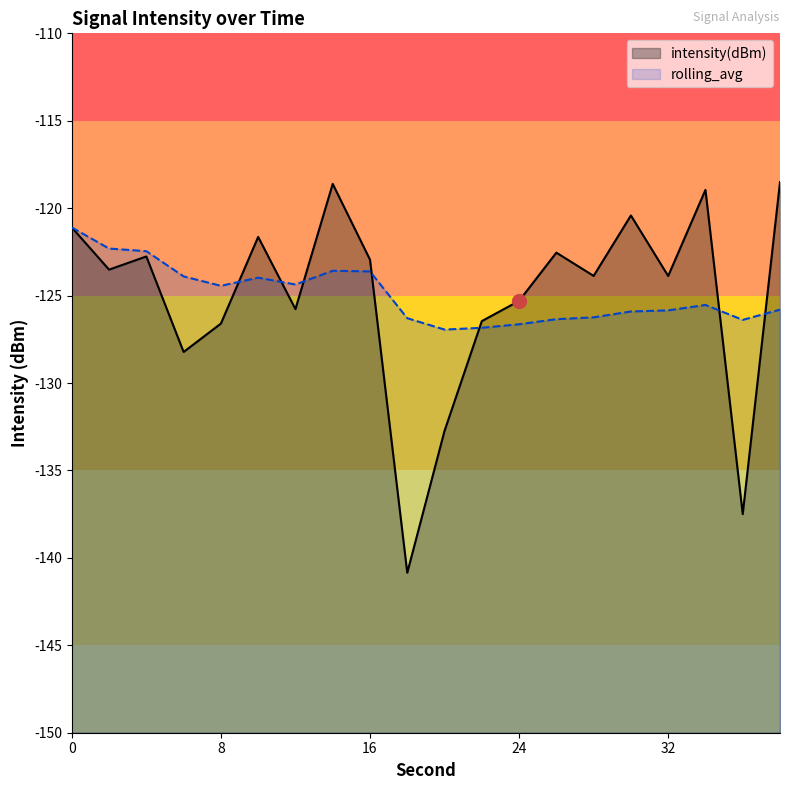

What is the maximum value shown in the chart?

-118.5